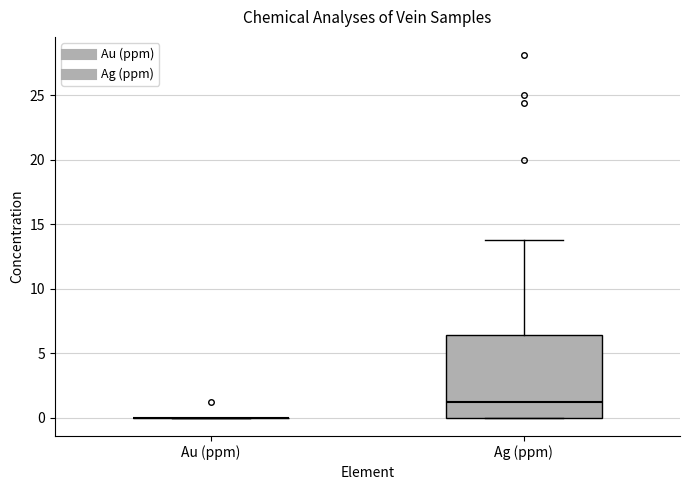

Comparing the boxes themselves (not the whiskers), which one is the tallest?

Ag (ppm)